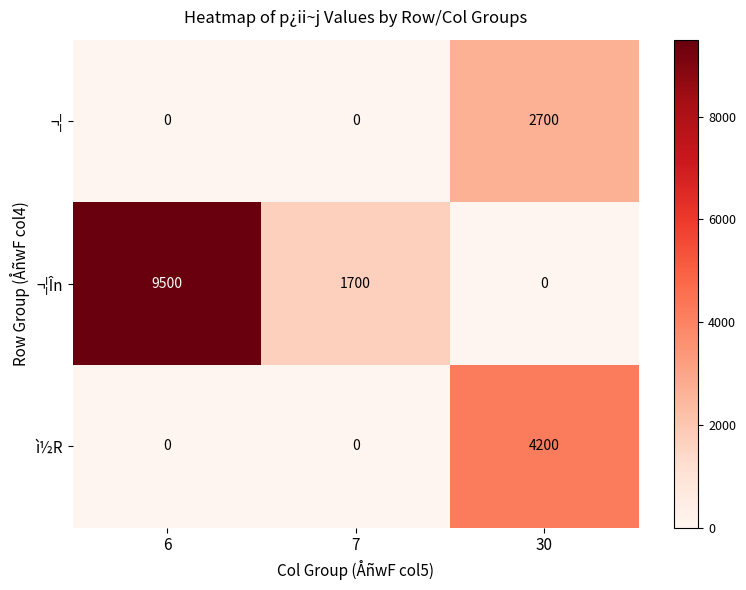

At which label does ¬¦În reach its peak?

6